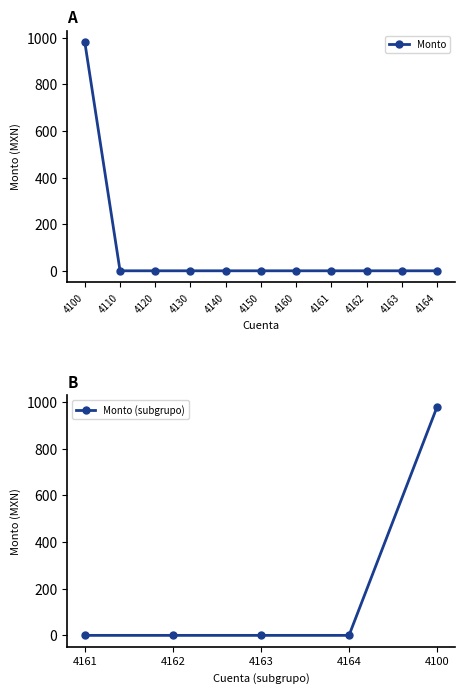

Is it true that Monto equals -664 at 4164?

False